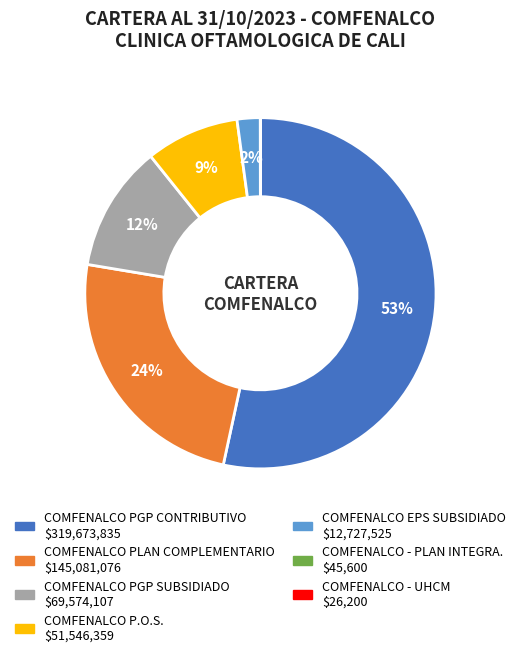

What percentage is the COMFENALCO PLAN COMPLEMENTARIO slice, to the nearest percent?

24%